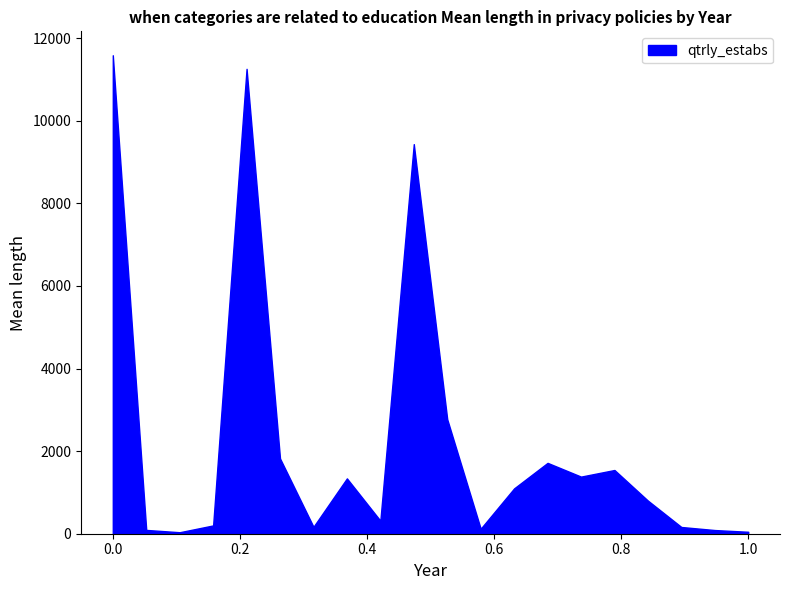

The value at 5-111 is 54. True or false?

False